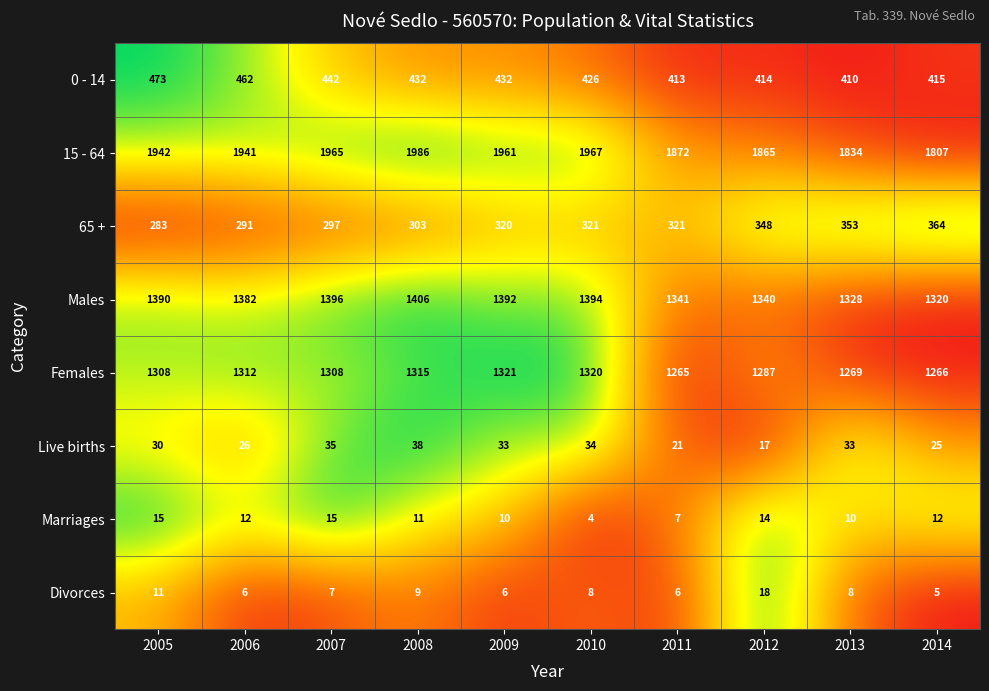

Which series changed the most between 2006 and 2012?

15 - 64